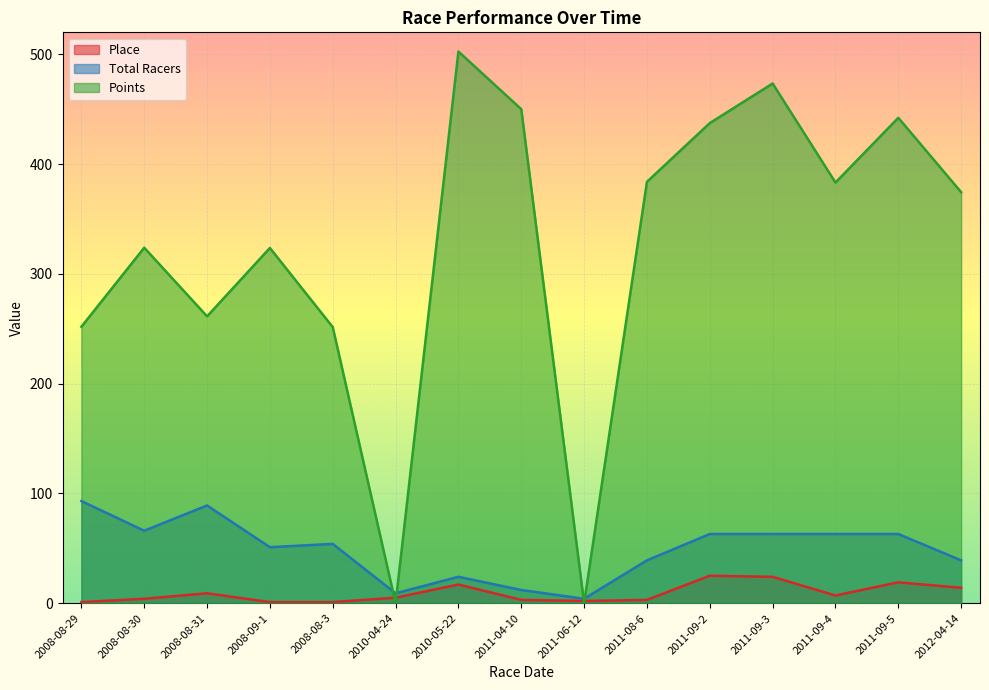

What is the sum of all Points values?

4858.7